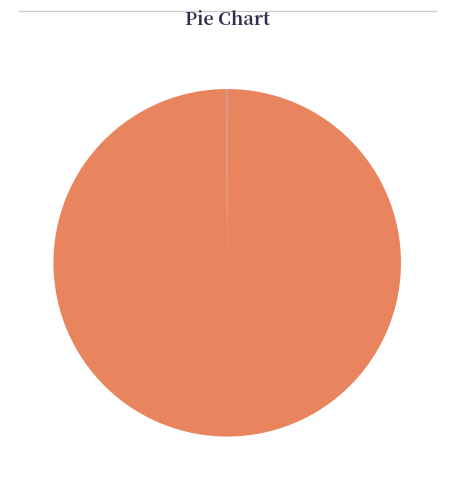

Which category has the biggest portion of the pie?

ELLEN KELLY HOMESTEAD SITE